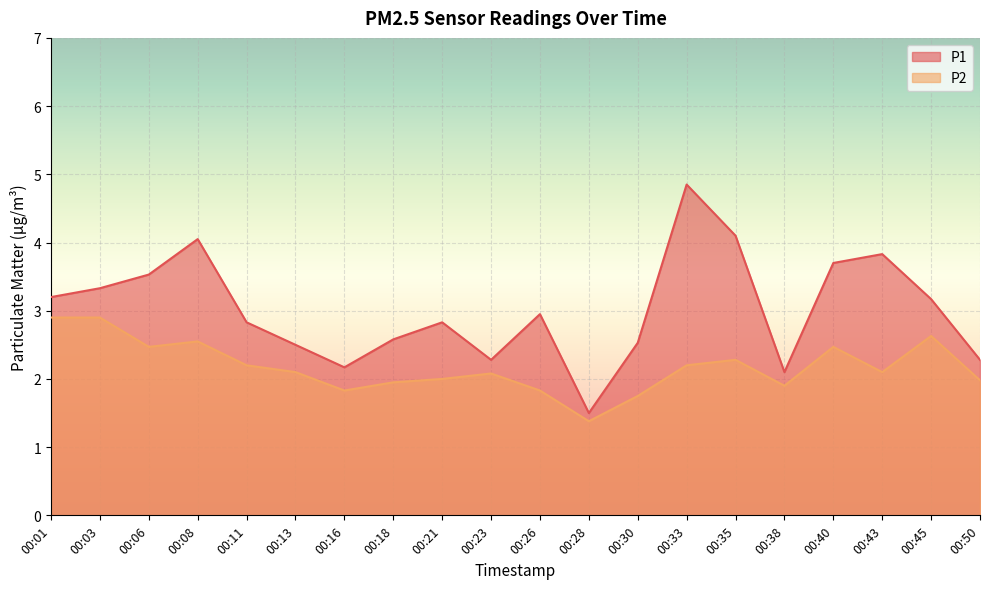

True or false: P1 and P2 intersect in this chart.

False